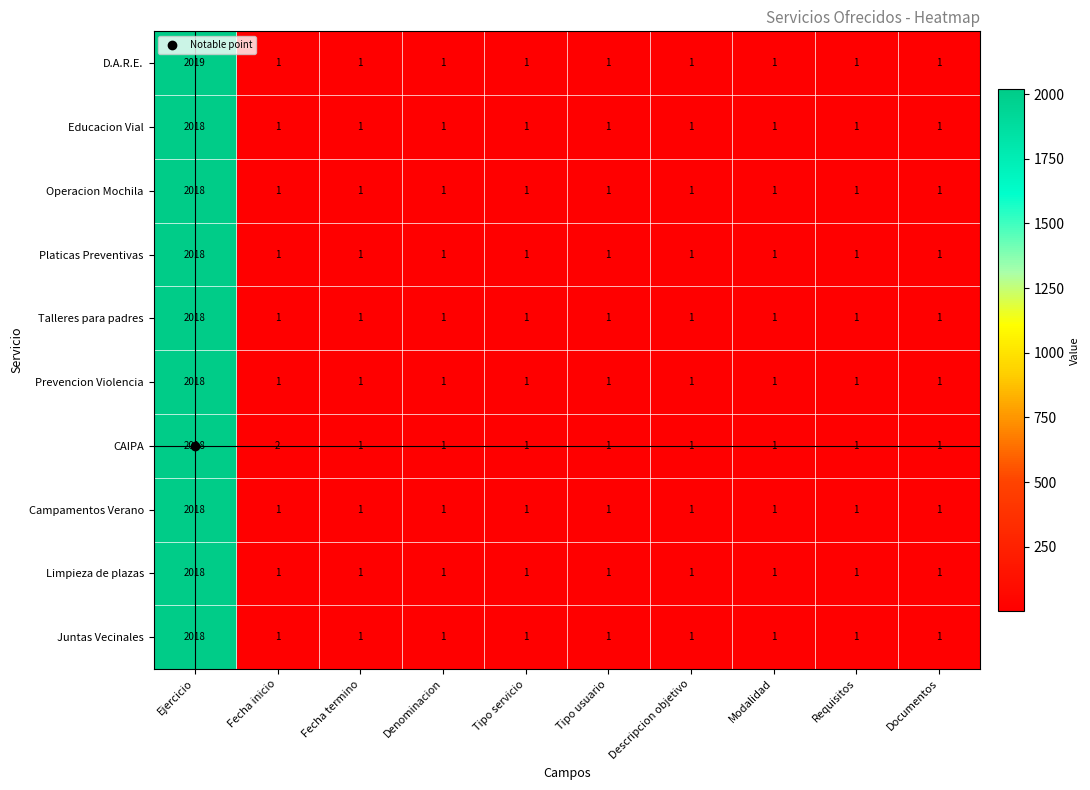

True or false: D.A.R.E. has a value of 0 at Tipo servicio.

False